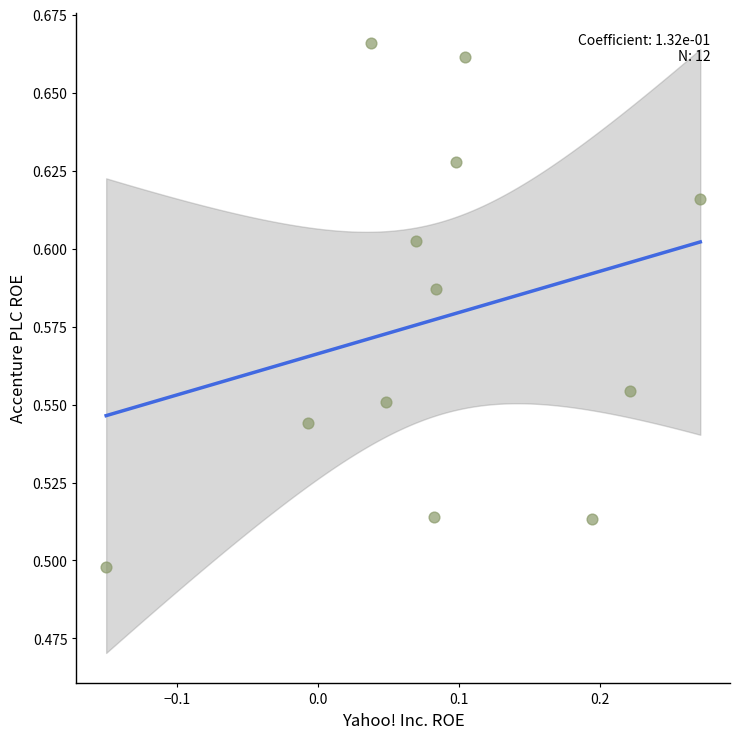

What is the range of X values (max minus min)?

0.4